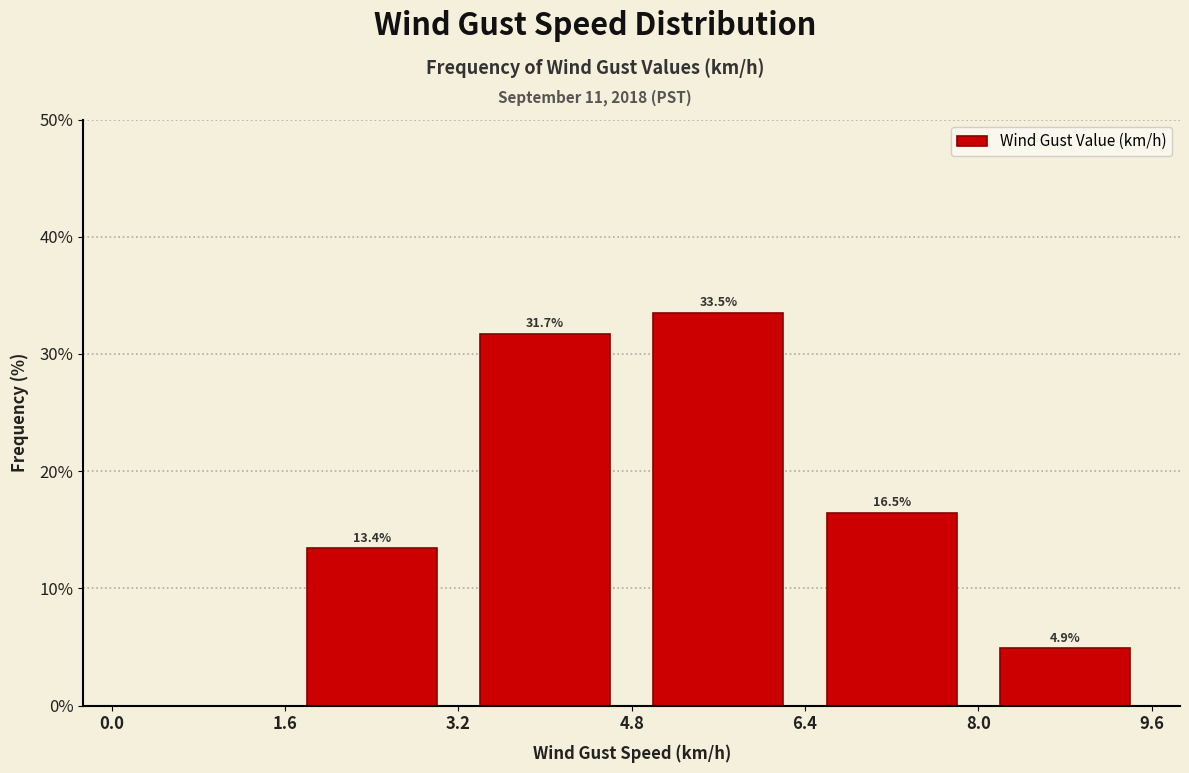

Which range on the x-axis has the tallest bar?

4.8 to 6.4